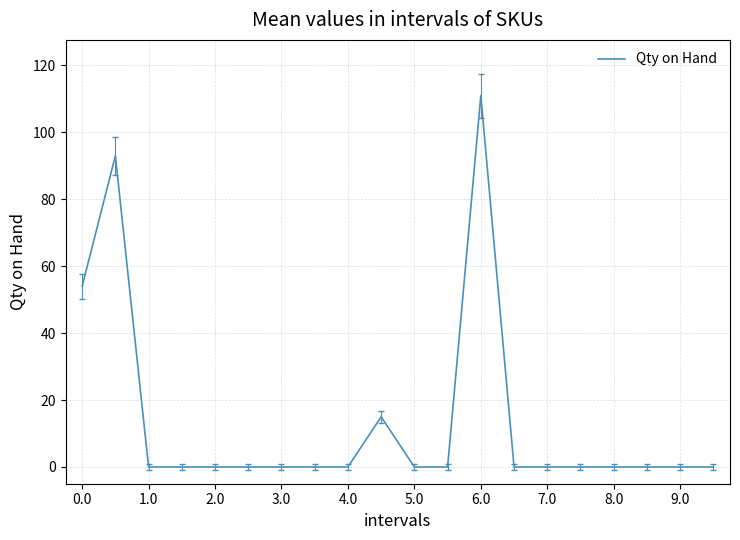

What is the difference between the maximum and minimum values?

111